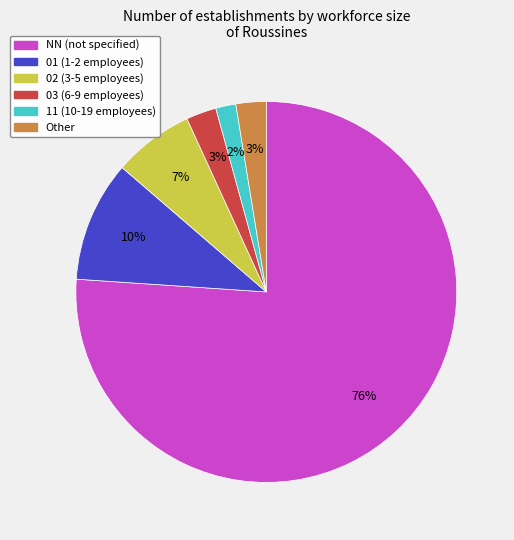

True or false: NN accounts for 83% of the total.

False